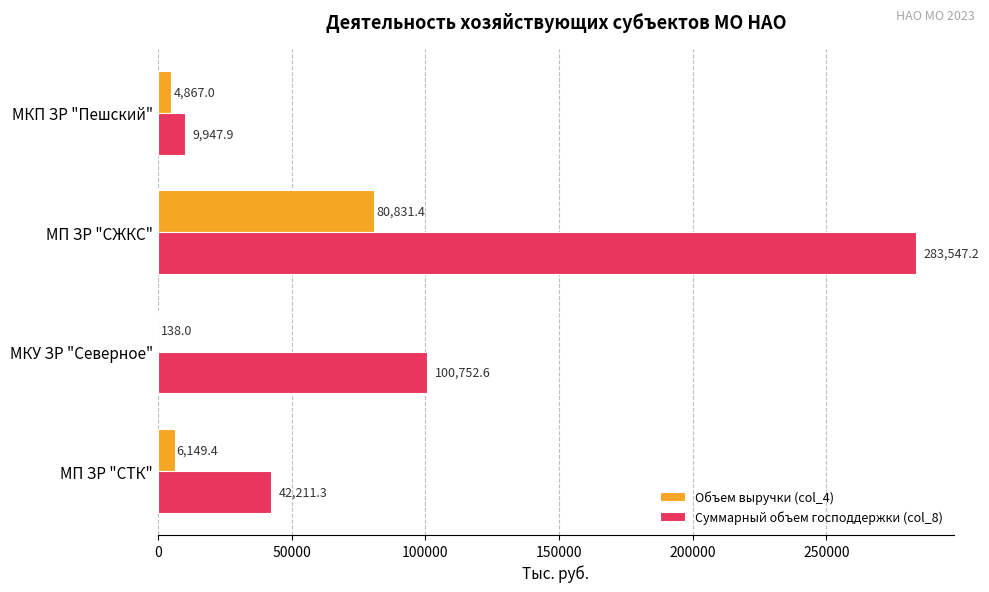

What is the sum of the Суммарный объем господдержки (col_8) values at МКП ЗР "Пешский" and МП ЗР "СЖКС"?

293495.1